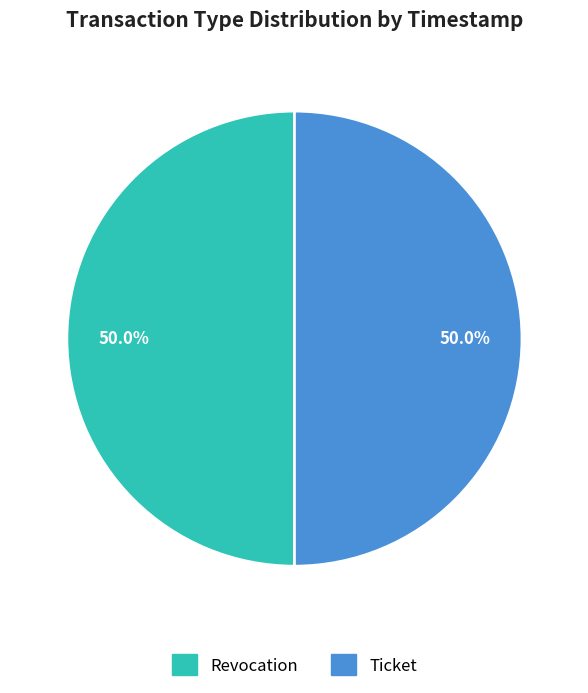

What is the ratio of the value at Ticket to the value at Revocation?

1.0